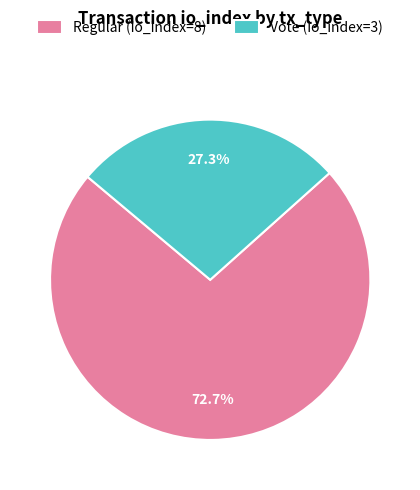

What is the ratio of the value at Regular (io_index=8) to the value at Vote (io_index=3)?

2.7